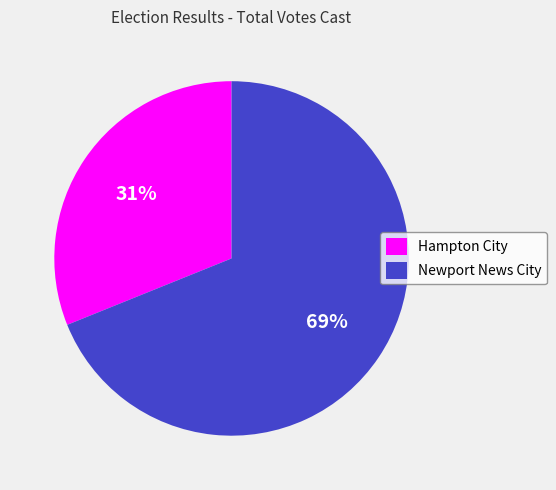

Do Hampton City and Newport News City together represent more than half of the pie?

Yes